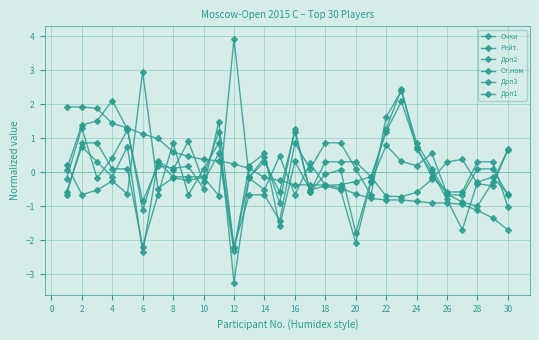

How many values in Доп2 are above zero?

17